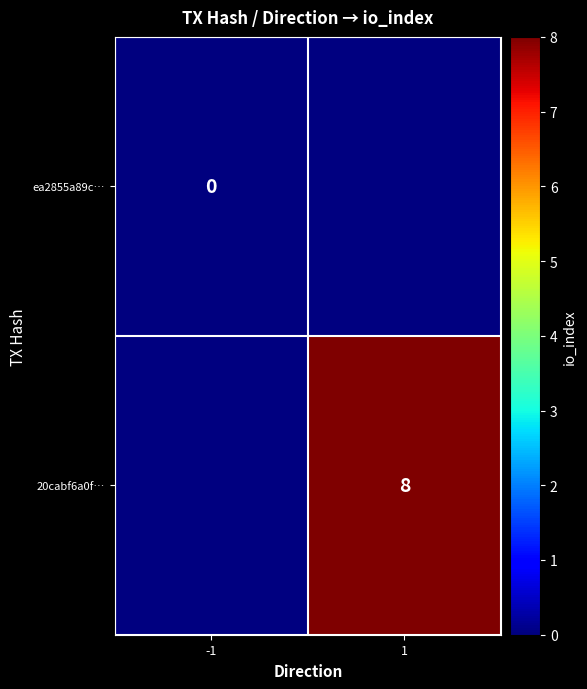

Is the value of 20cabf6a0f… at 1 greater than the value of ea2855a89c… at -1?

Yes